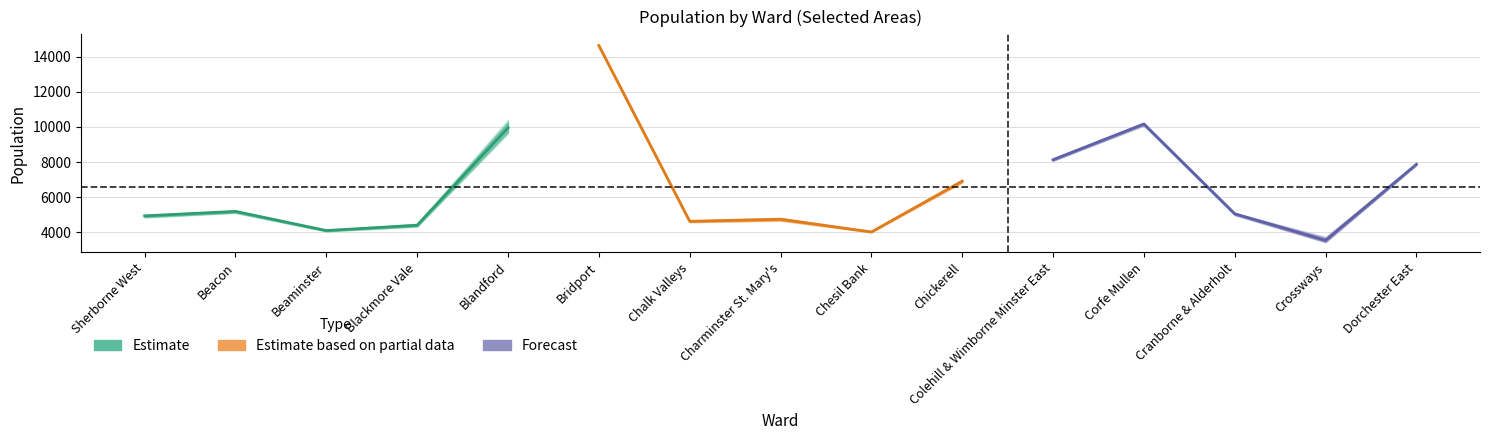

Which label corresponds to the largest value in the chart?

Bridport